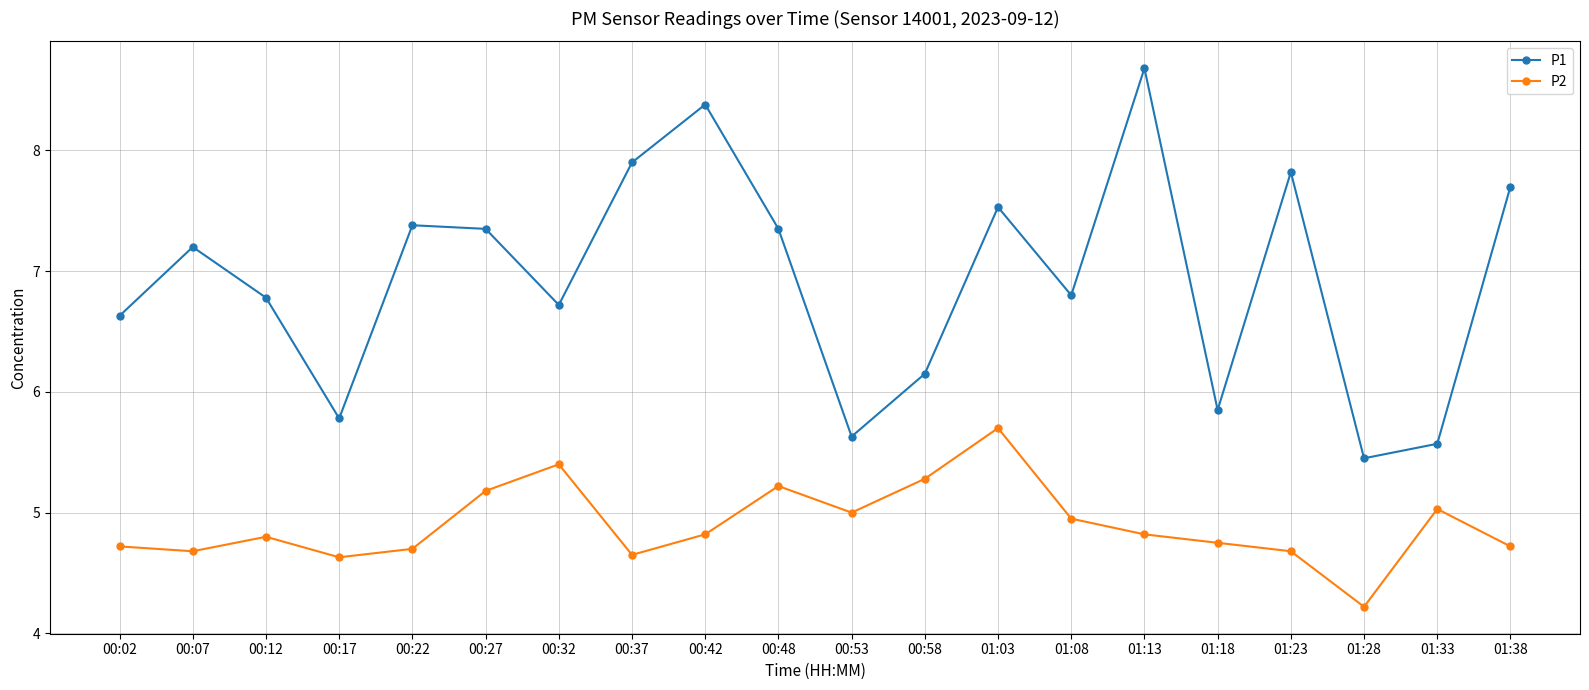

What is the label of the 2nd point from the right?

01:33